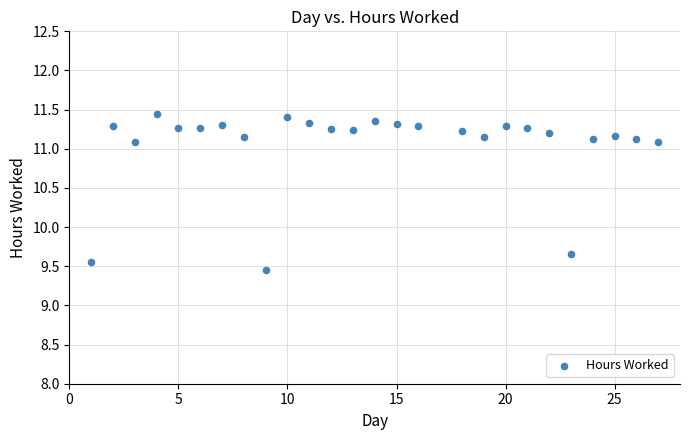

What Y value in the scatter plot is closest to 10?

9.7